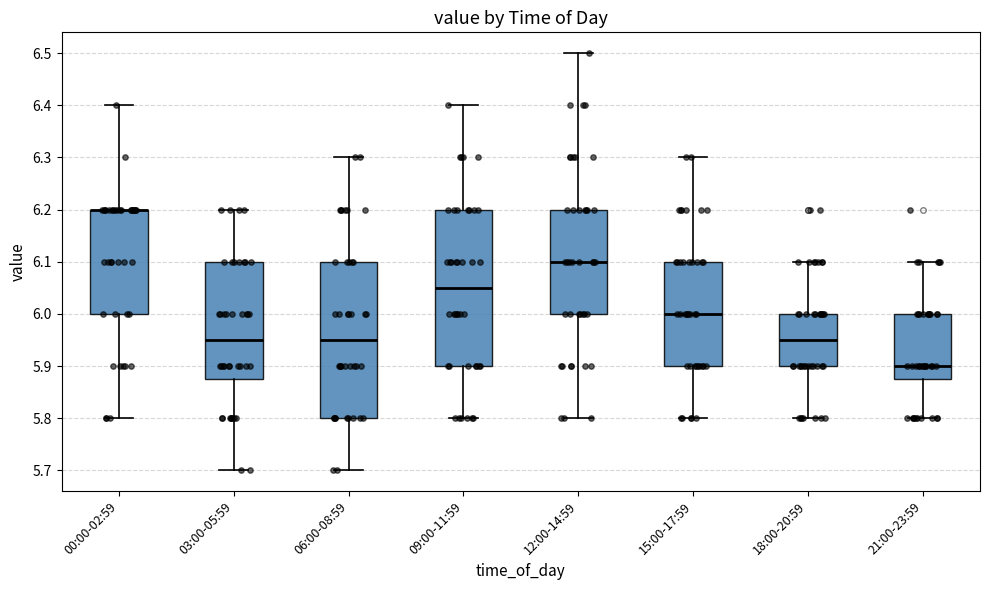

Where is the upper edge of the box for 18:00-20:59 on the y-axis? The values are not printed on the chart, so give them approximately, as read against the axis.

6.00